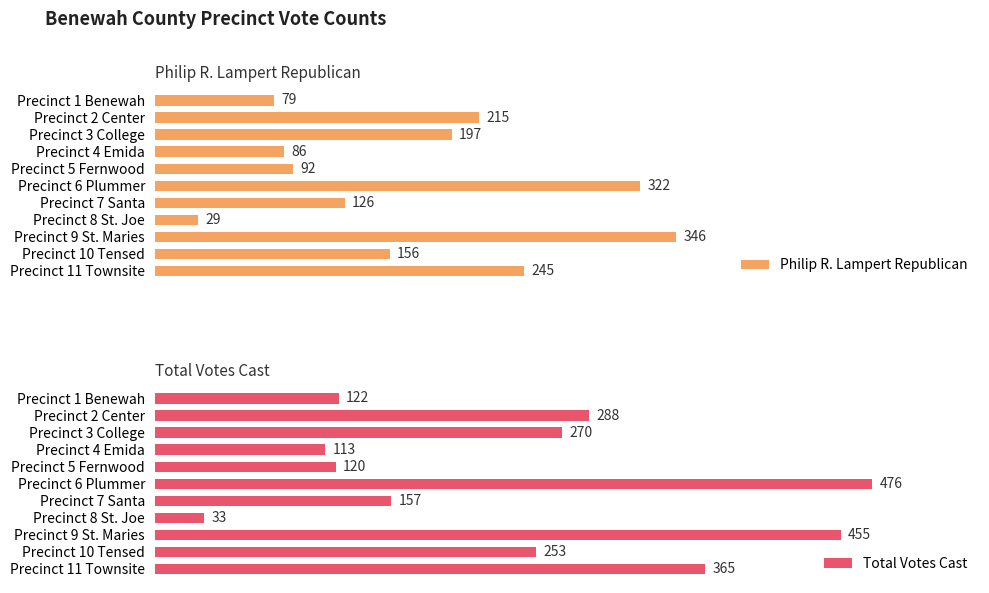

Which series has the widest spread of values?

Total Votes Cast